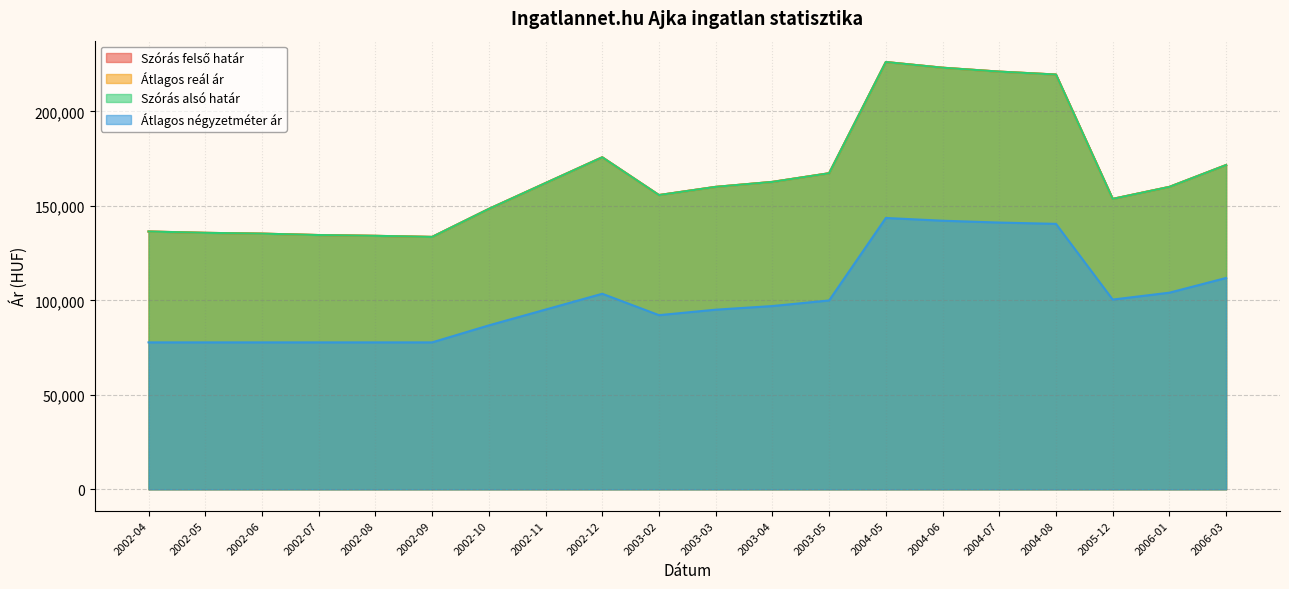

Which series has the widest spread of values?

Szórás felső határ